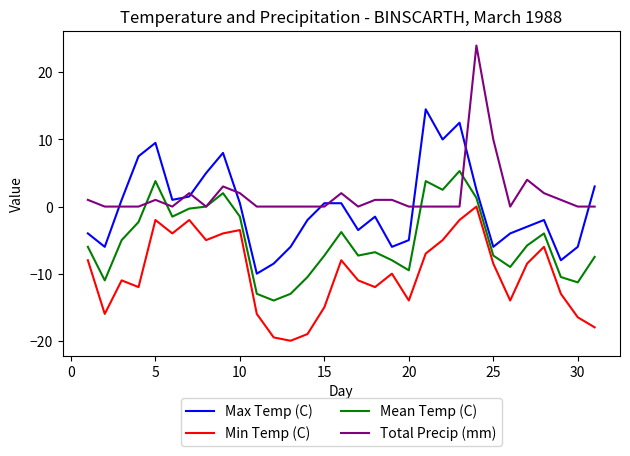

True or false: Total Precip (mm) and Min Temp (C) cross at least once.

False